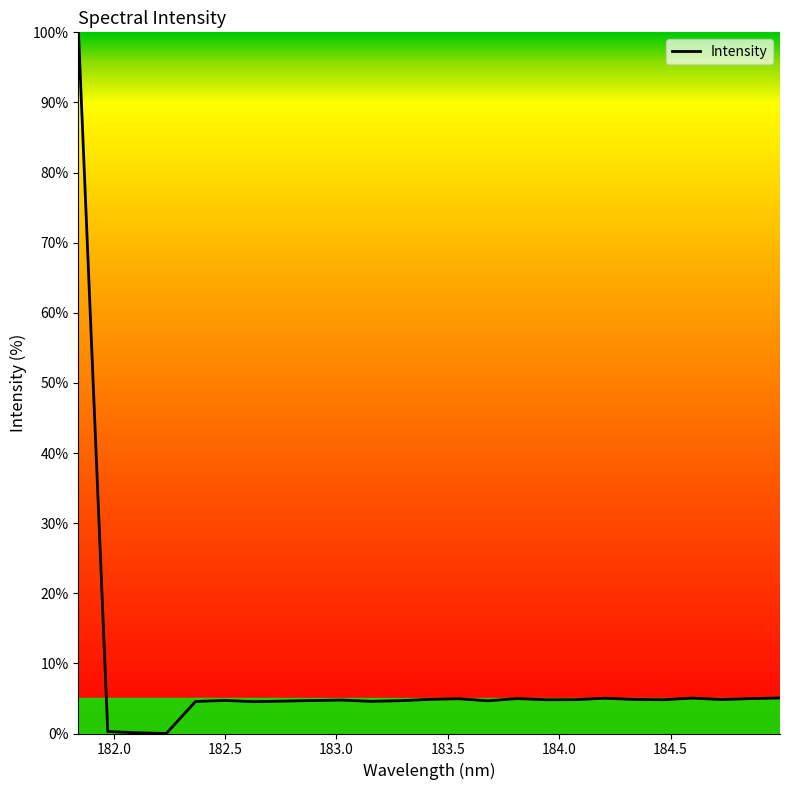

What is the difference between the maximum and minimum values?

100.0